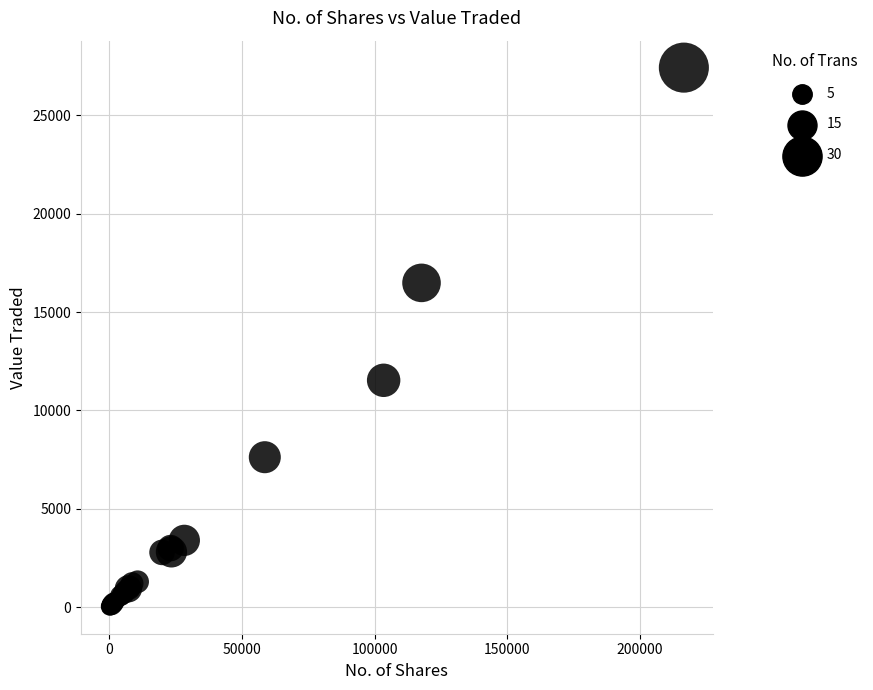

What Y value in the scatter plot is closest to 13721?

11530